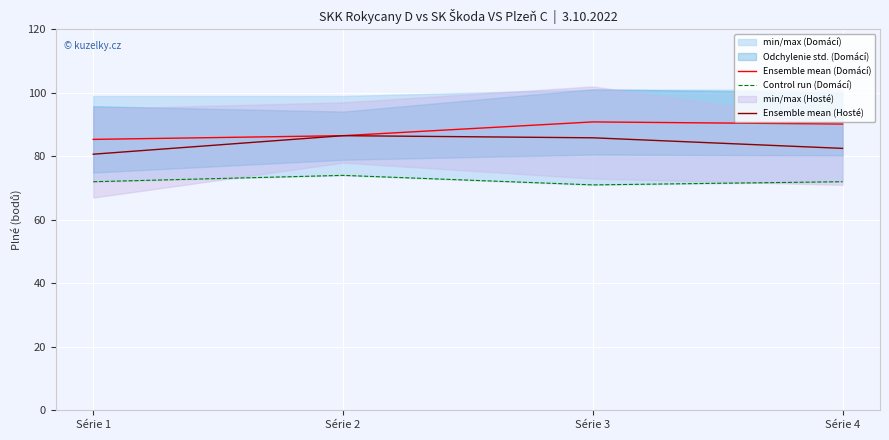

How many values in the Ensemble mean (Domácí) series exceed 90?

2